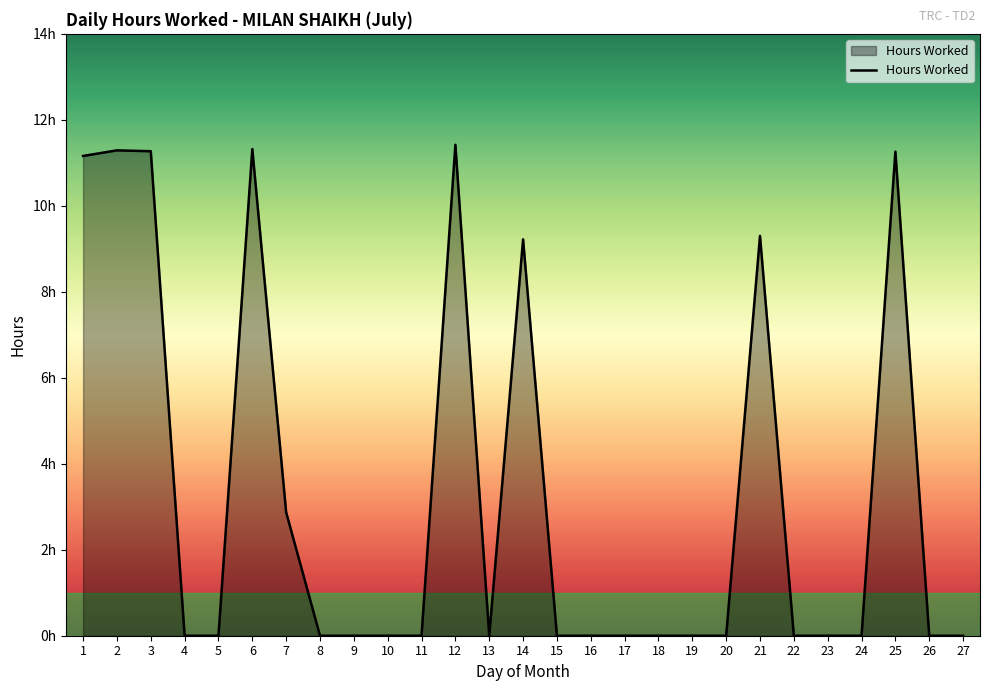

Does the chart have visible grid lines?

No